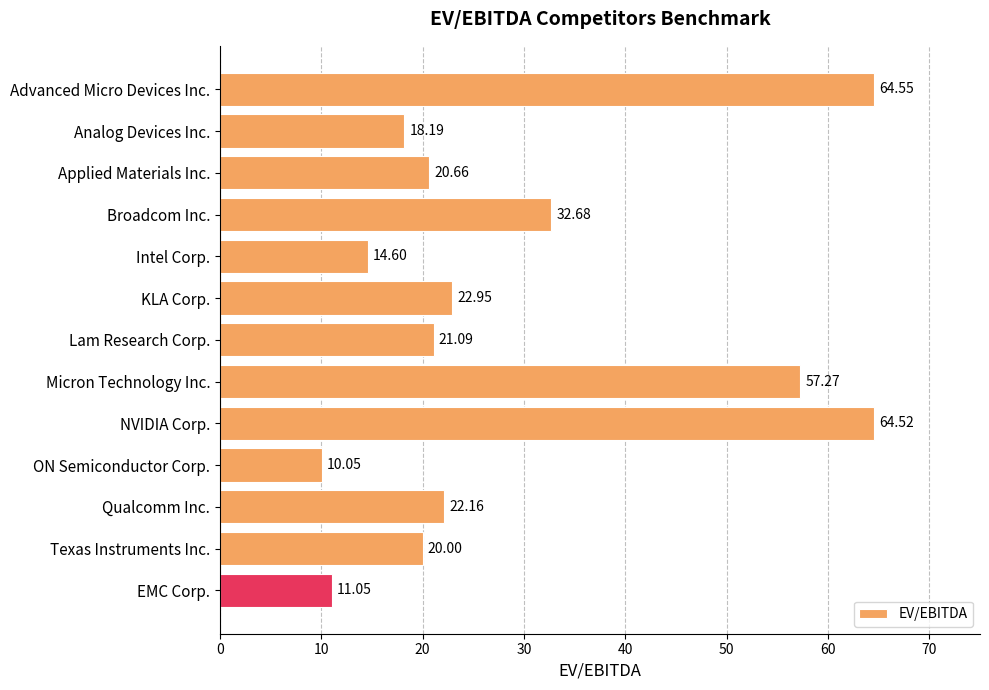

How many data points are above 21?

7